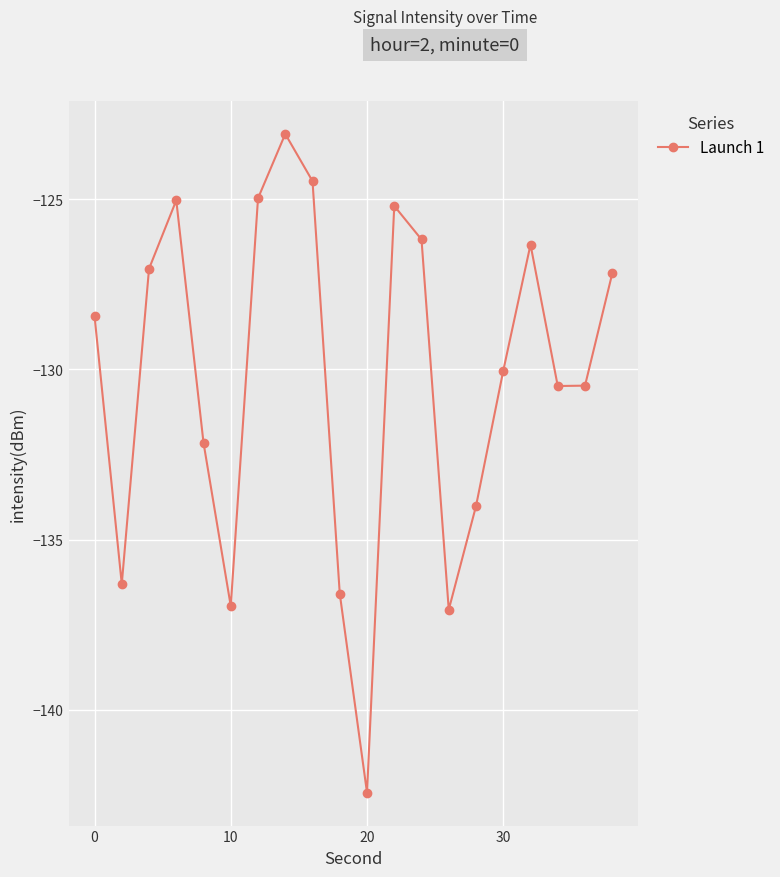

What is the value of the 8th point from the left?

-123.1